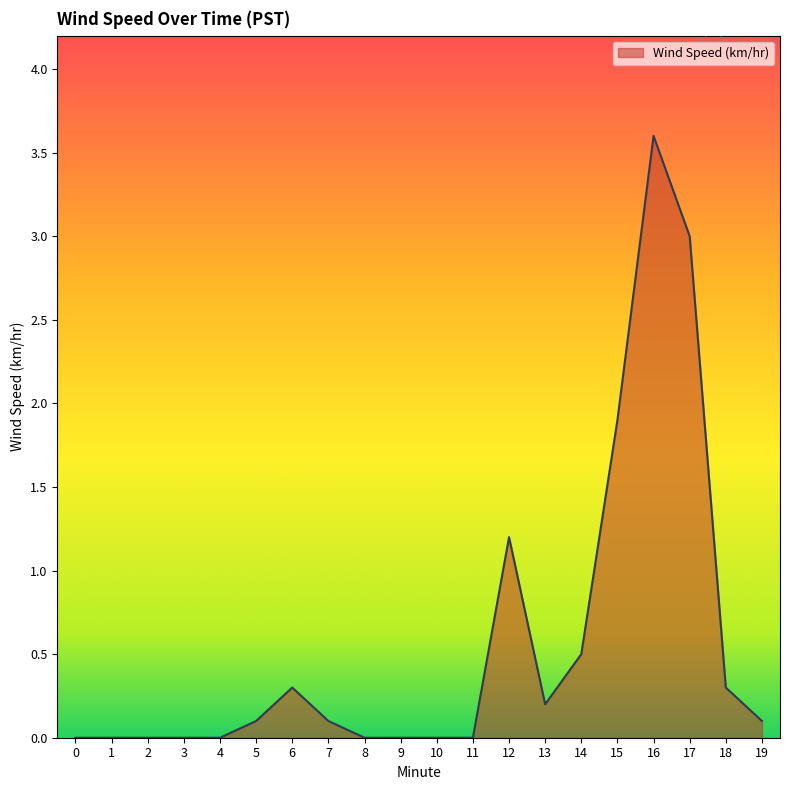

What is the difference between the maximum and minimum values?

3.6